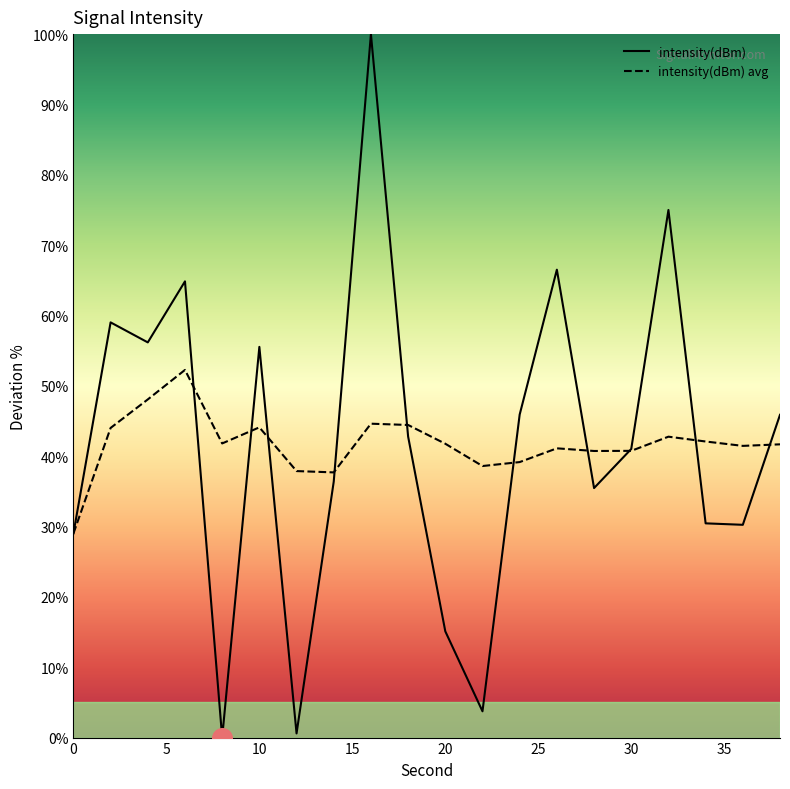

What are all the series names shown in the legend?

intensity(dBm), intensity(dBm) avg